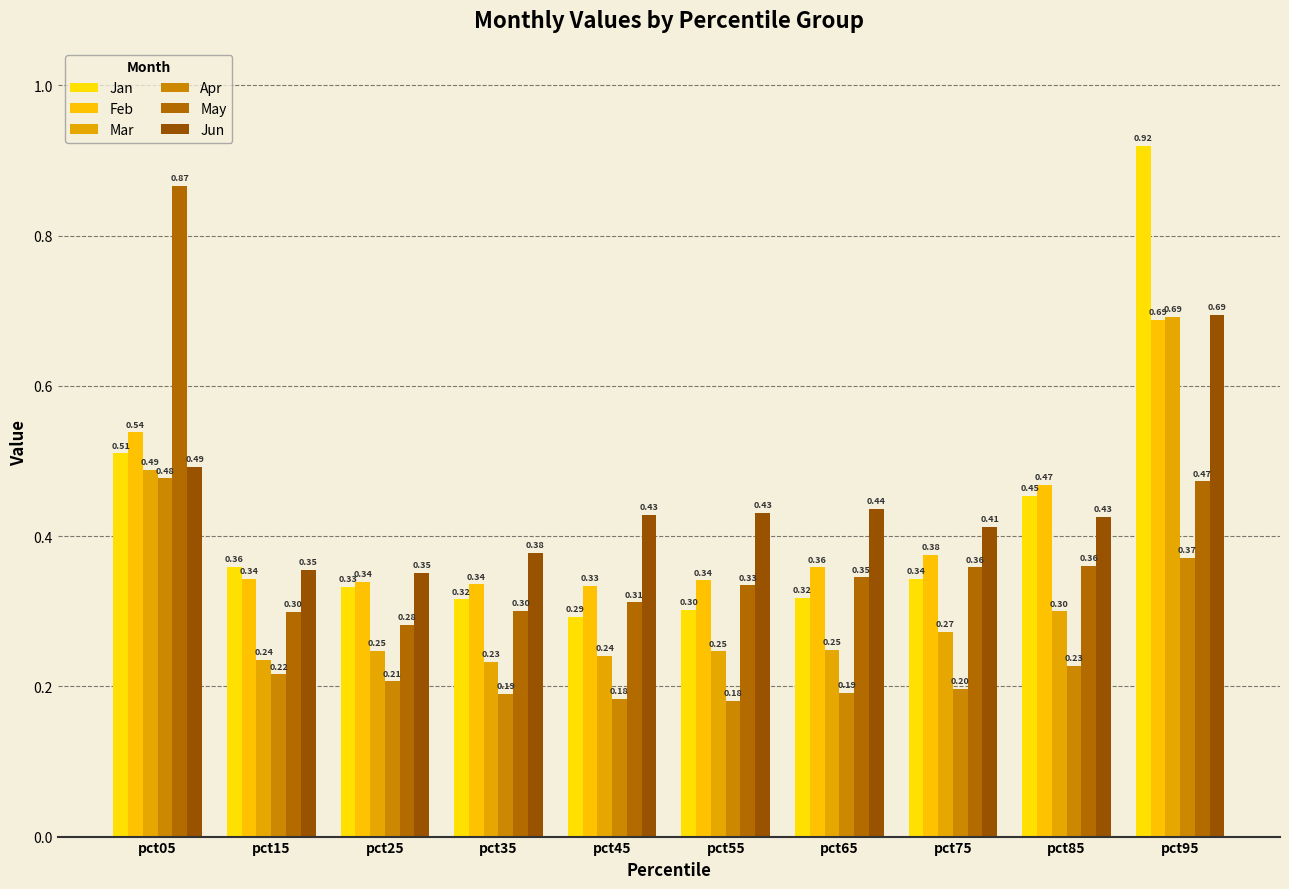

How many groups of bars are there?

10